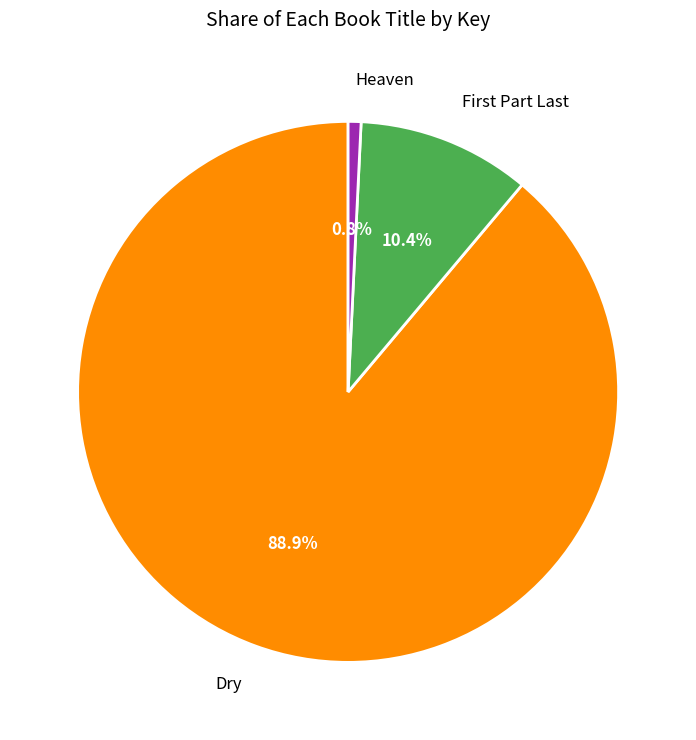

To the nearest percent, what is the average slice percentage?

33%